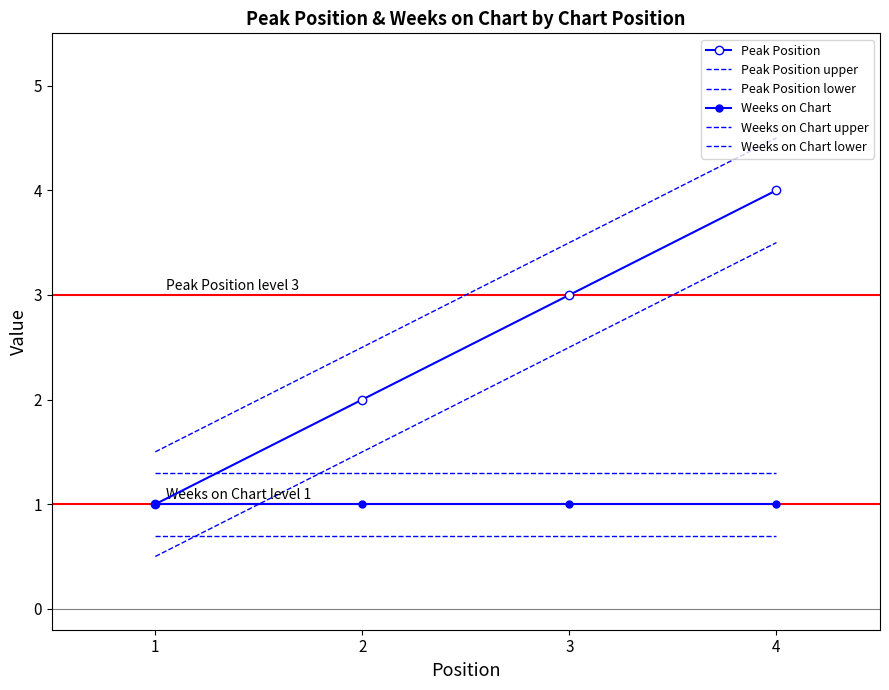

What is the total value across all series at 3?

12.0